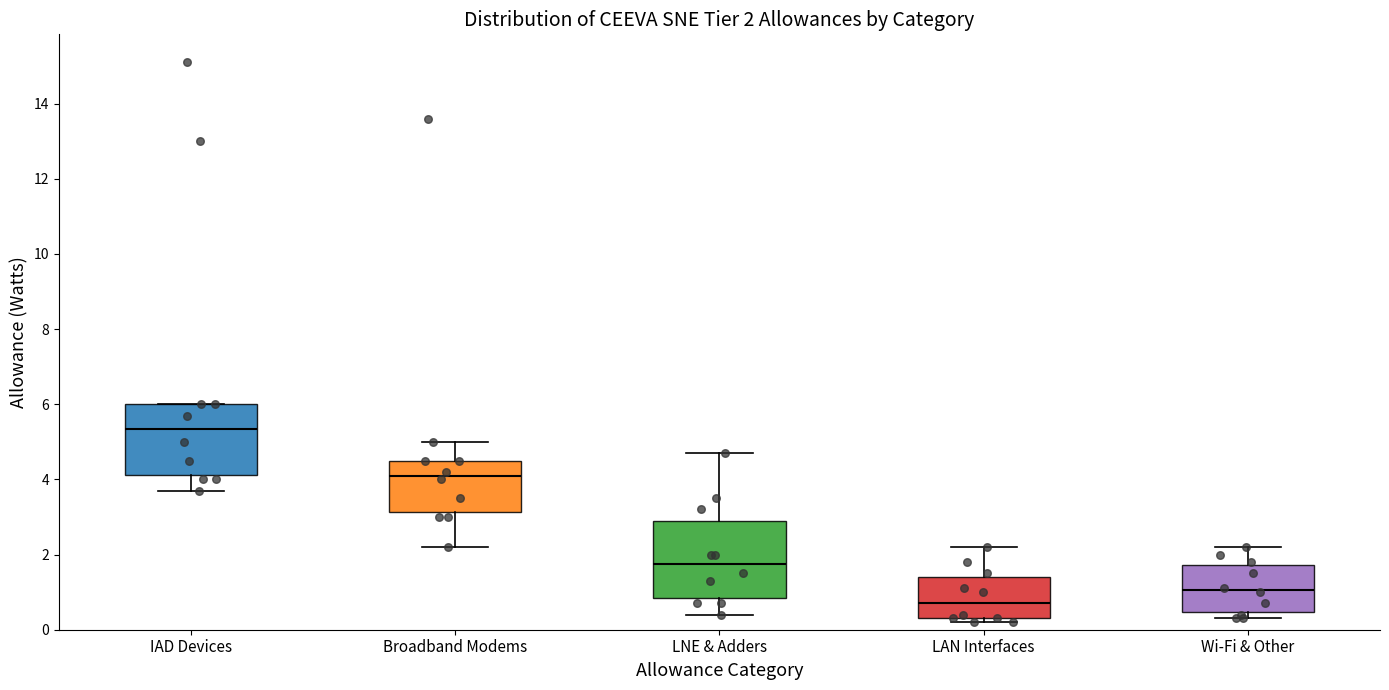

Which box's median line is the highest?

IAD Devices